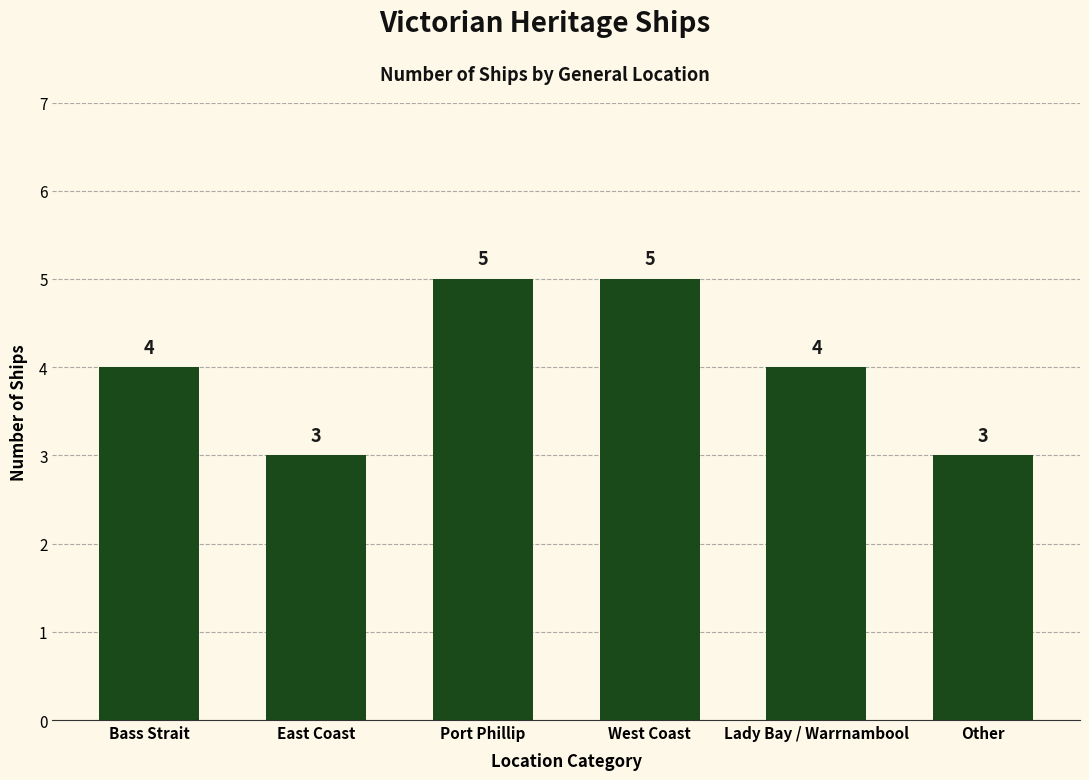

What is the smallest value displayed?

3